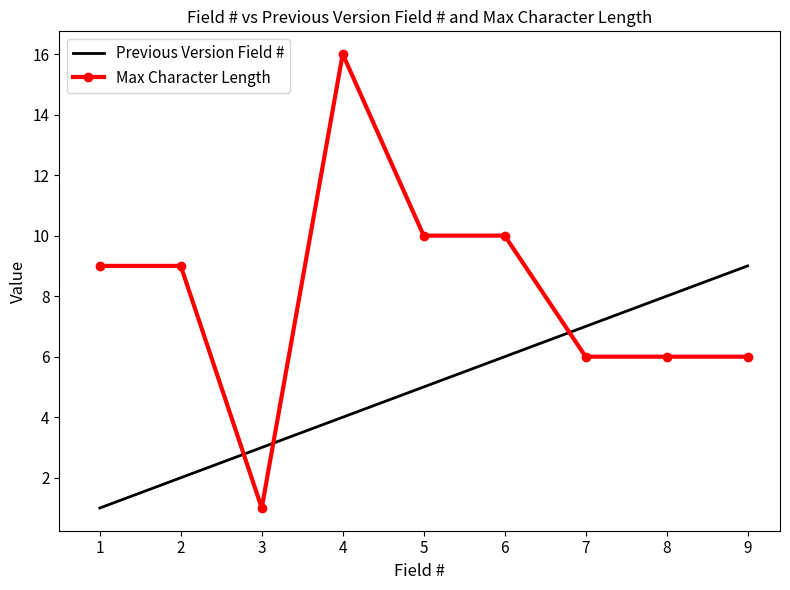

How many intersections are there between Previous Version Field # and Max Character Length?

3